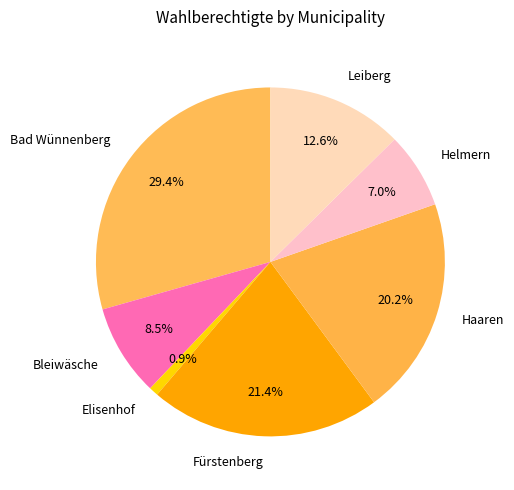

Does any single category account for the majority?

No